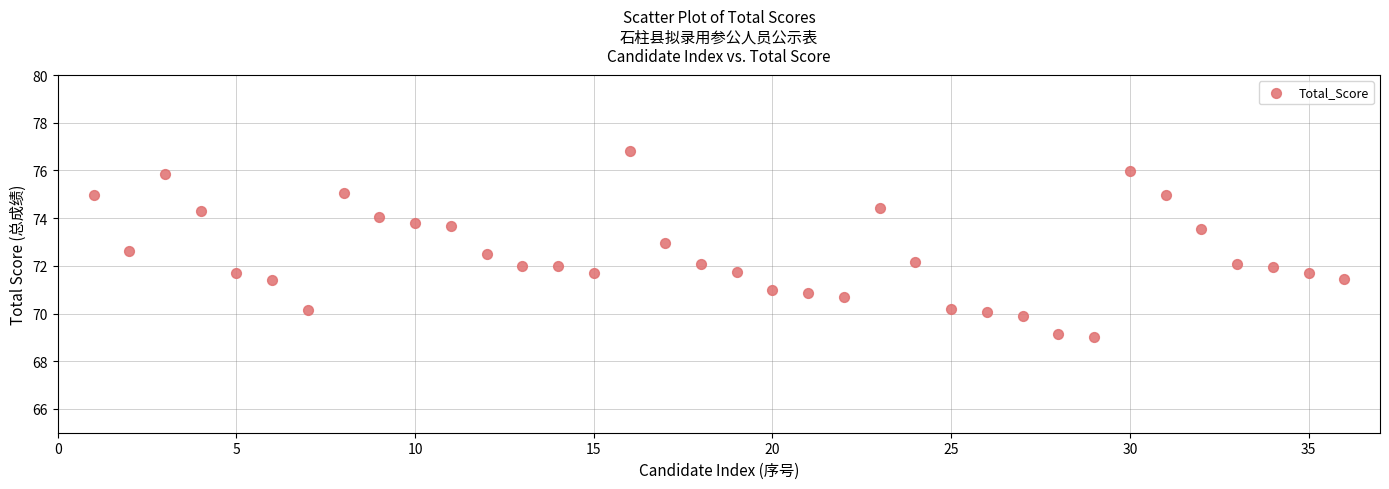

What is the range of X values (max minus min)?

35.0